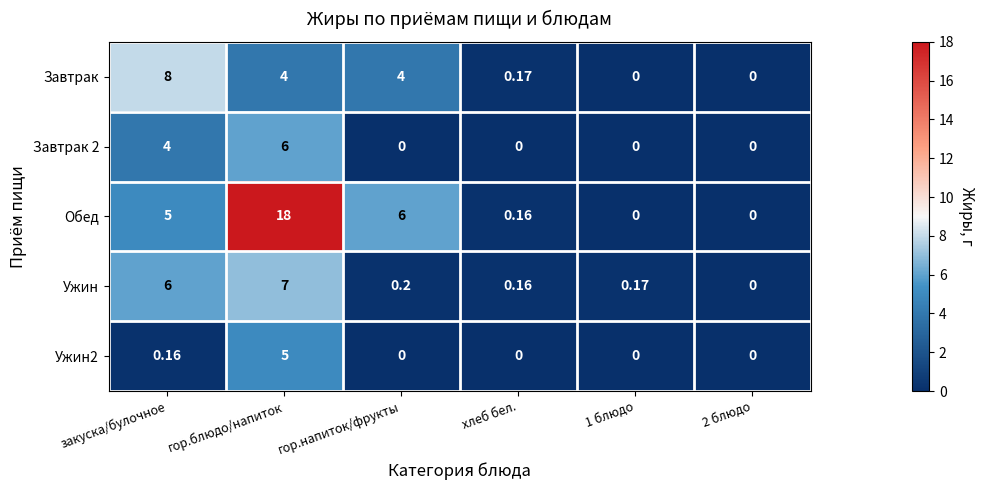

Where is Ужин nearest to the value 3?

гор.напиток/фрукты